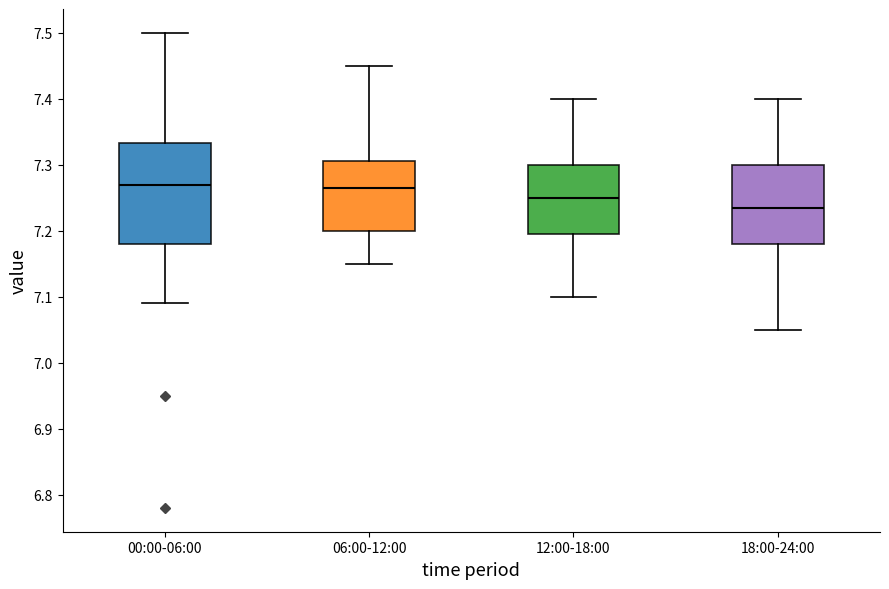

Reading left to right, transcribe this box plot: for each box, give where its median line is, the range the box spans, and where its two whiskers end, as read against the y-axis. The values are not printed on the chart, so give them approximately, as read against the axis.

00:00-06:00: median 7.27, box 7.18 to 7.33, whiskers 7.09 to 7.50
06:00-12:00: median 7.27, box 7.20 to 7.31, whiskers 7.15 to 7.45
12:00-18:00: median 7.25, box 7.20 to 7.30, whiskers 7.10 to 7.40
18:00-24:00: median 7.24, box 7.18 to 7.30, whiskers 7.05 to 7.40